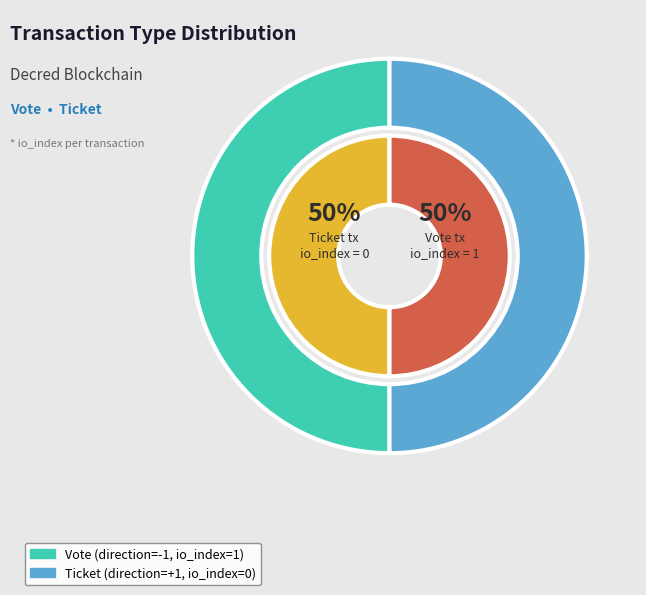

True or false: Vote (io_index=1) accounts for 86% of the total.

False